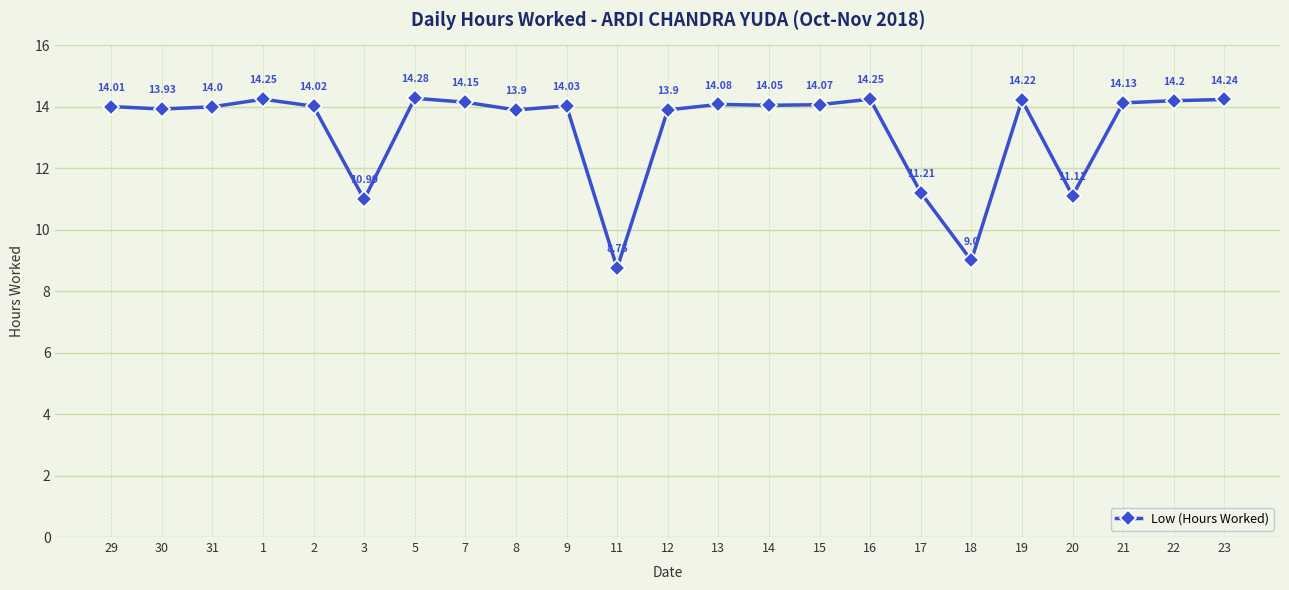

What is the difference between the maximum and second lowest values?

5.3